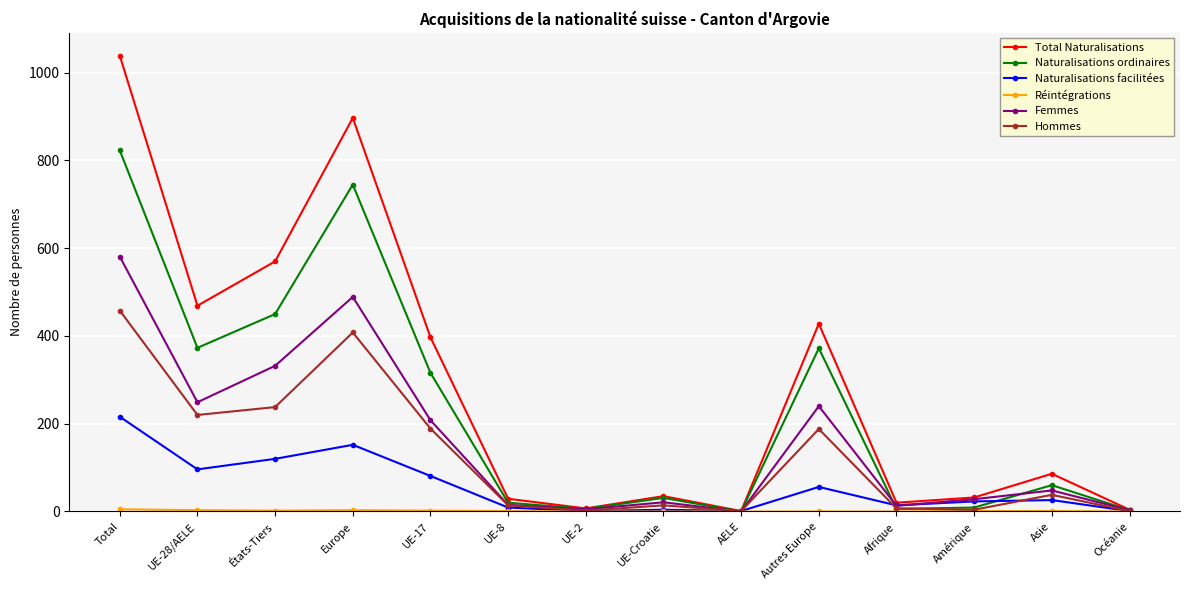

The Total Naturalisations series shows 35 at UE-Croatie. True or false?

True